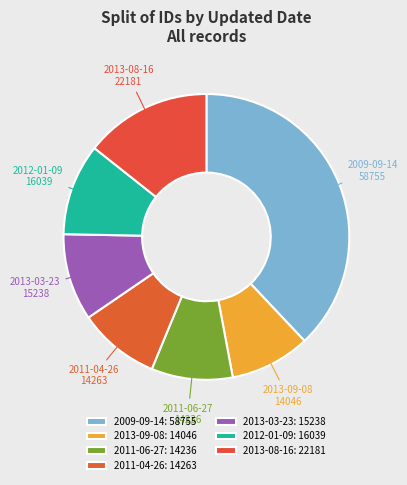

True or false: 2013-08-16 accounts for 4% of the total.

False